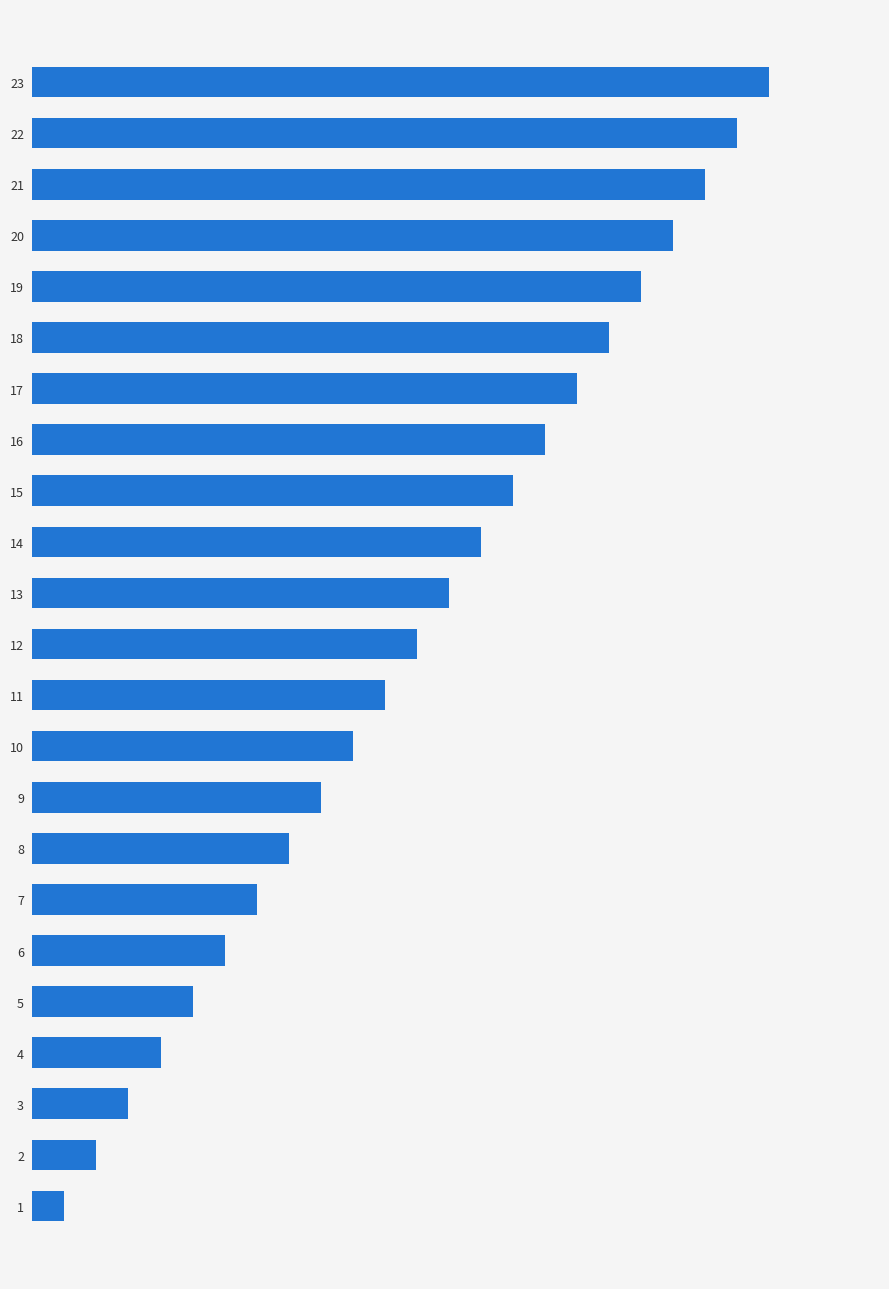

Are the bars horizontal?

Yes